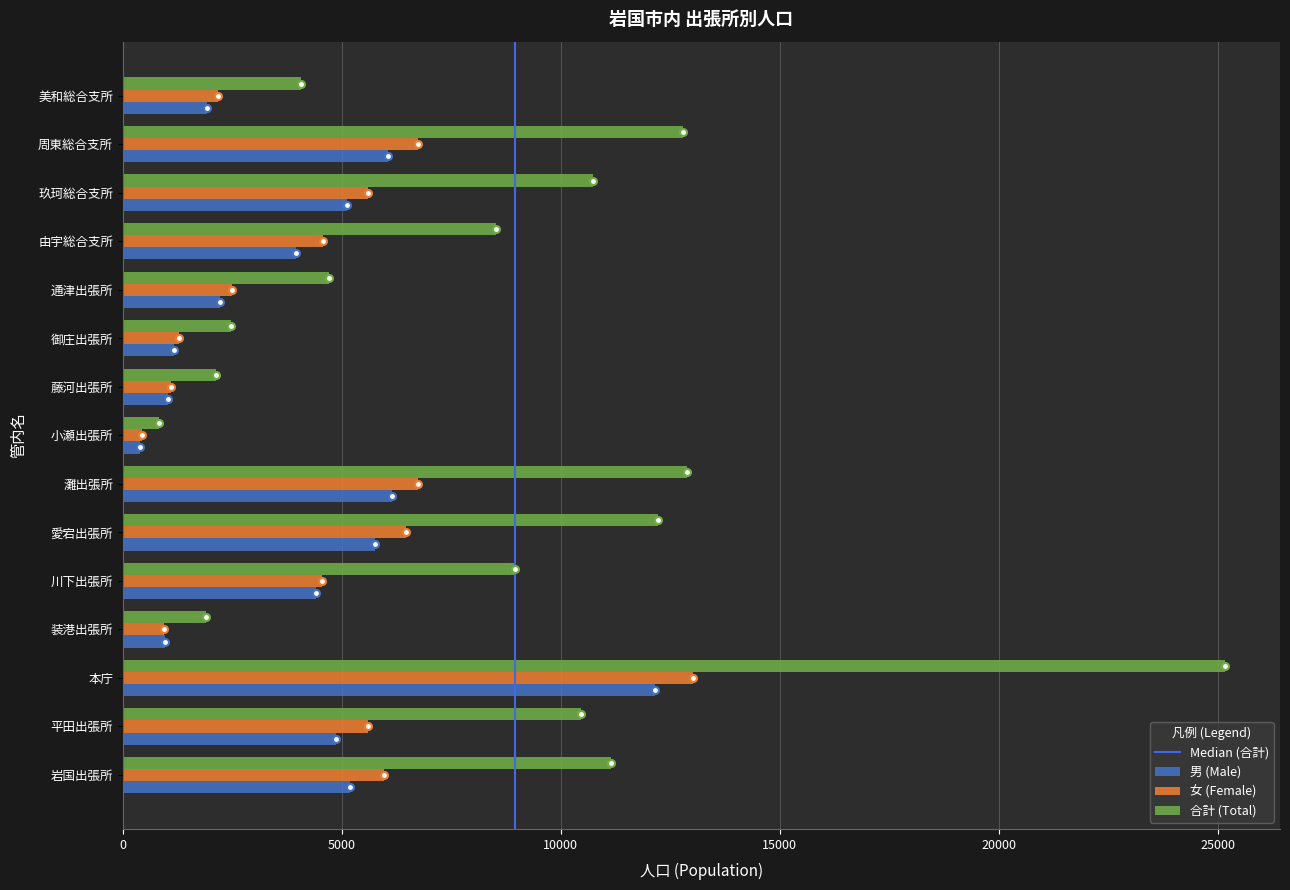

What is the smallest value displayed?

388